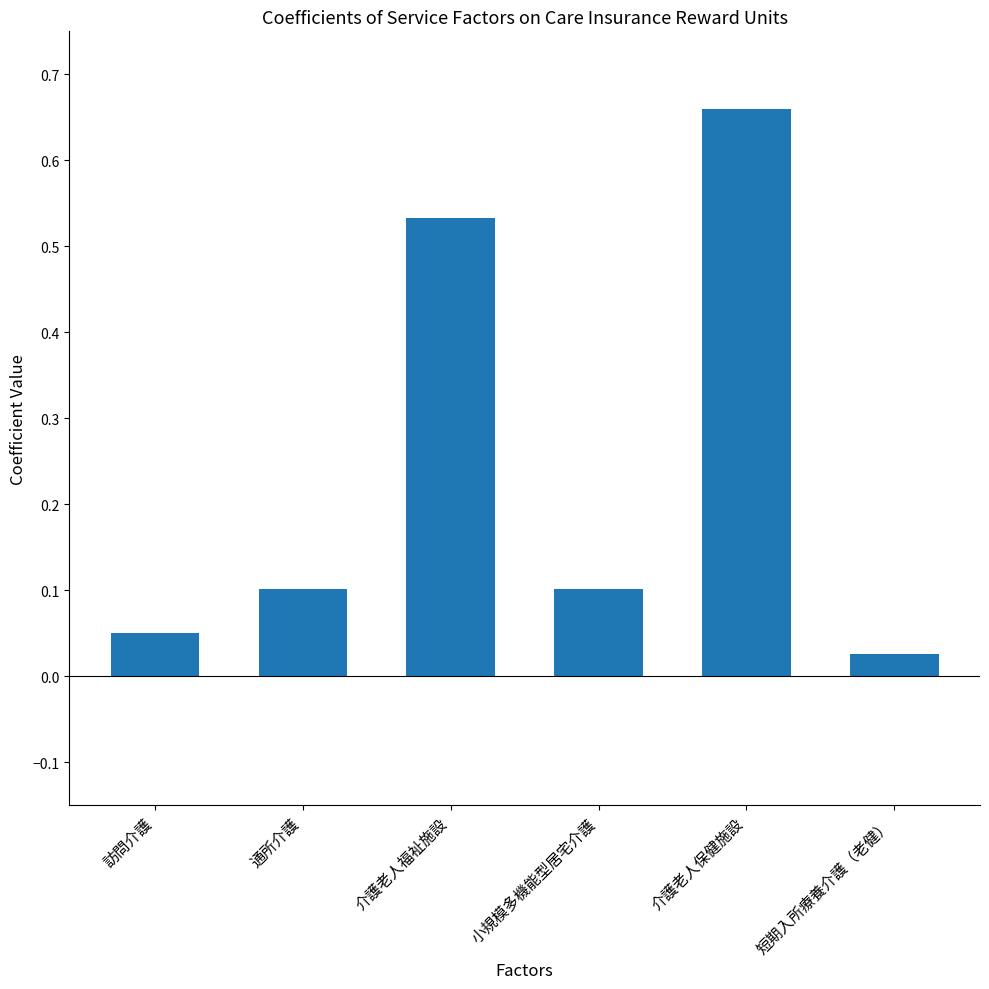

Where is the data nearest to the value 0?

短期入所療養介護（老健）